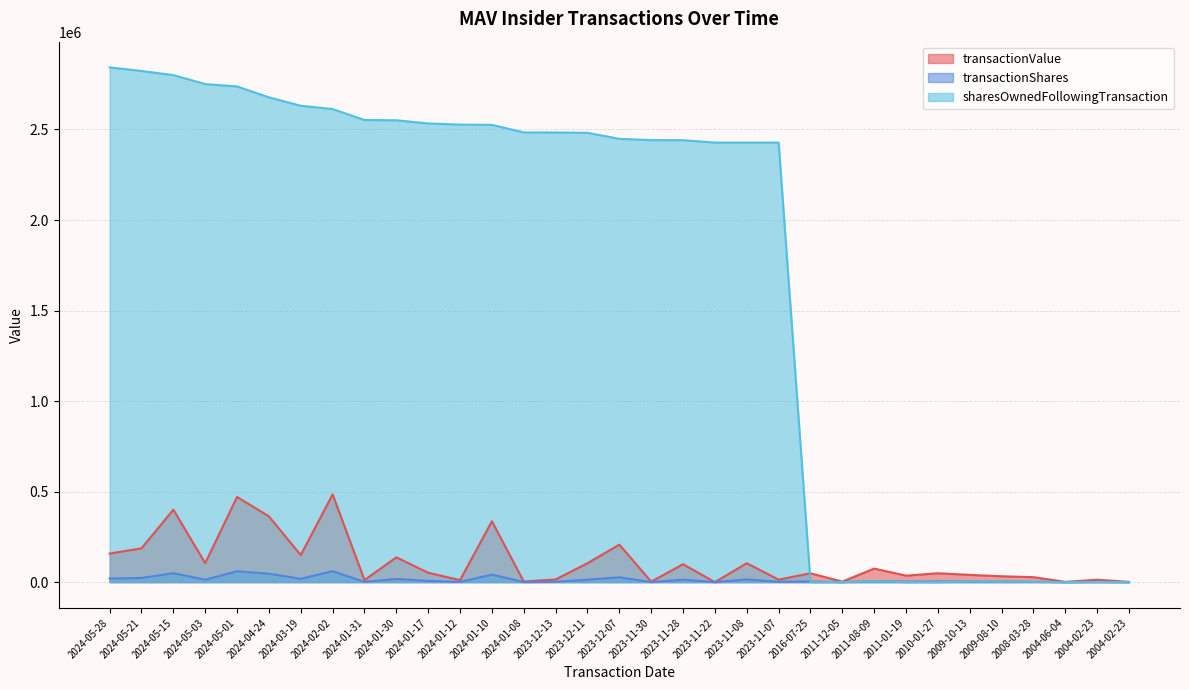

Does the chart display data point markers on the line(s)?

No